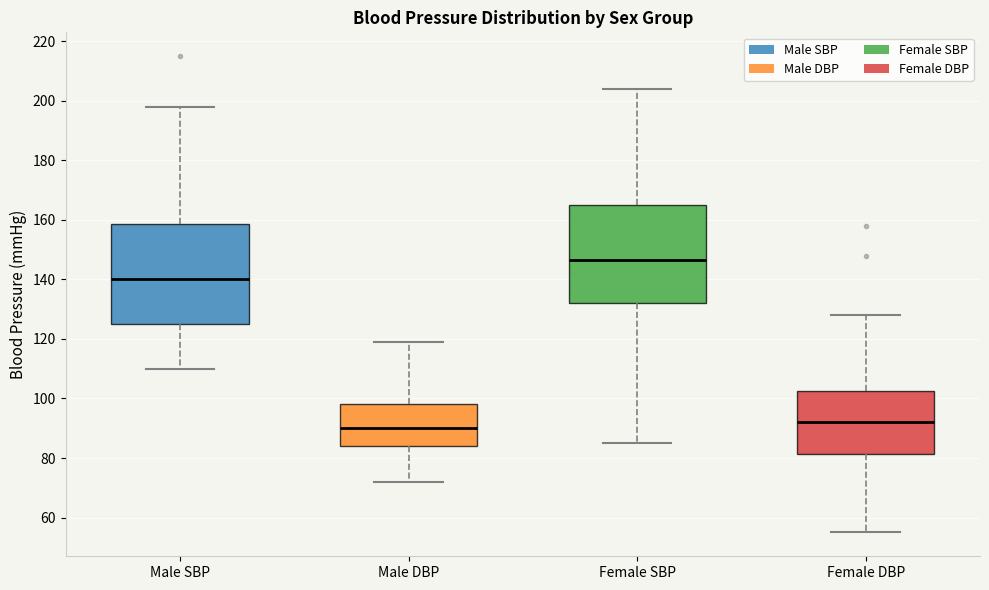

Reading left to right, transcribe this box plot: for each box, give where its median line is, the range the box spans, and where its two whiskers end, as read against the y-axis. The values are not printed on the chart, so give them approximately, as read against the axis.

Male SBP: median 140, box 126 to 158, whiskers 110 to 198
Male DBP: median 90, box 84 to 98, whiskers 72 to 120
Female SBP: median 146, box 132 to 166, whiskers 86 to 204
Female DBP: median 92, box 82 to 102, whiskers 56 to 128